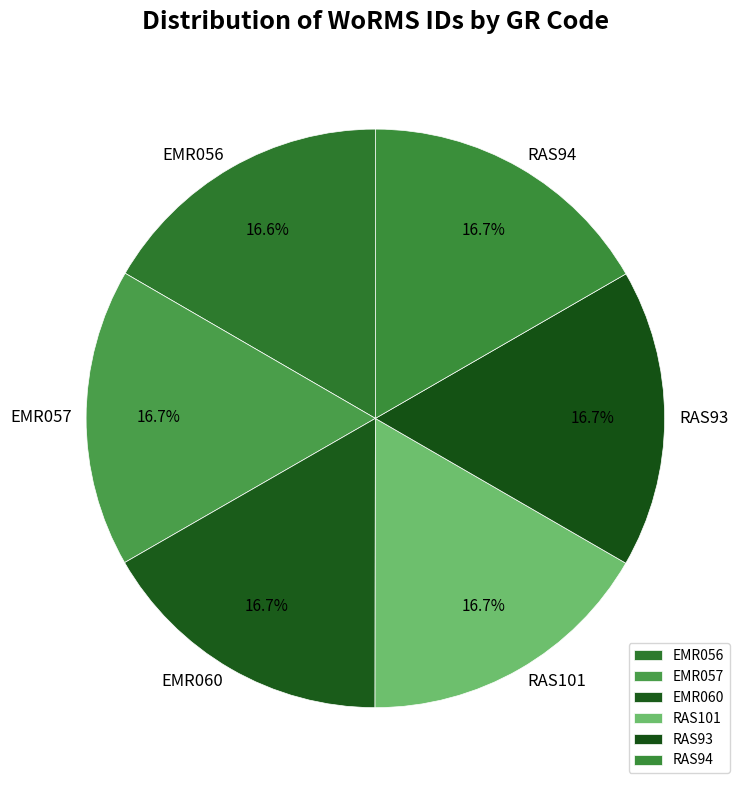

Approximately how many times larger is the value at EMR060 compared to RAS101?

1.0